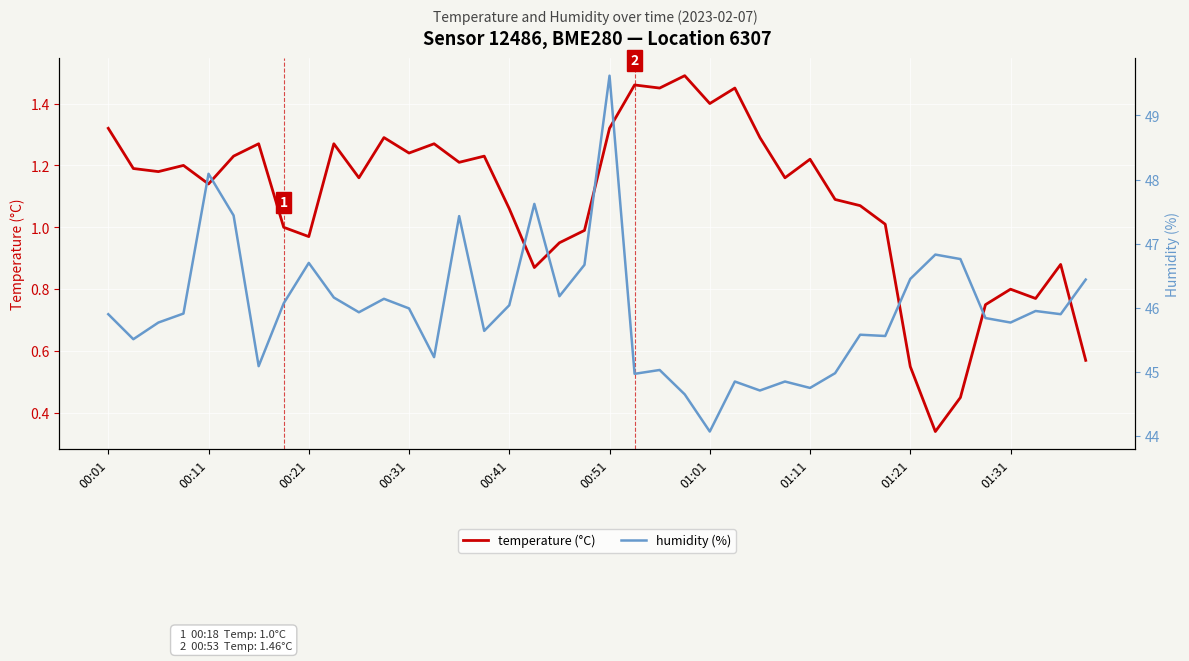

Rank the series at 14 from highest to lowest value.

humidity (%), temperature (°C)